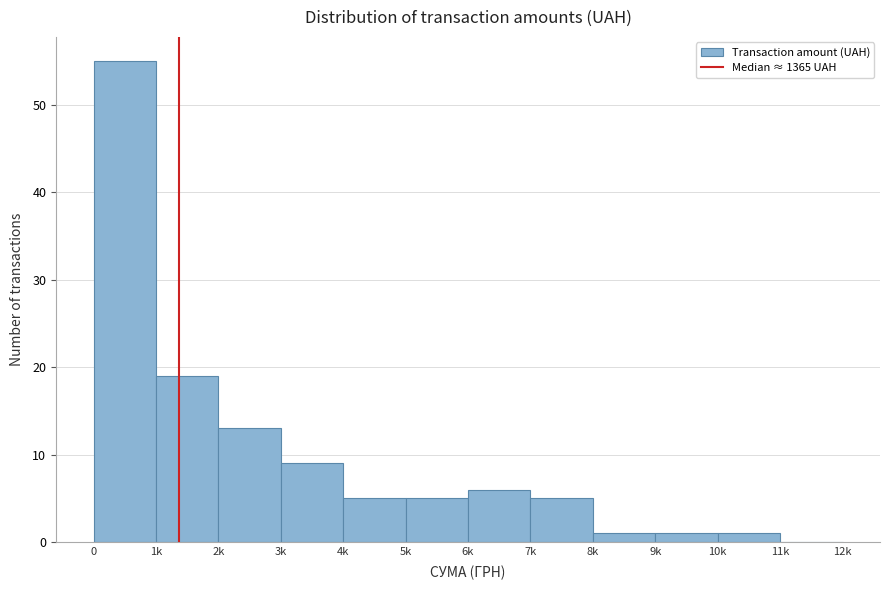

Reading left to right, transcribe all the data shown in this chart.

0=55	1k=19	2k=13	3k=9	4k=5	5k=5	6k=6	7k=5	8k=1	9k=1	10k=1	11k=0